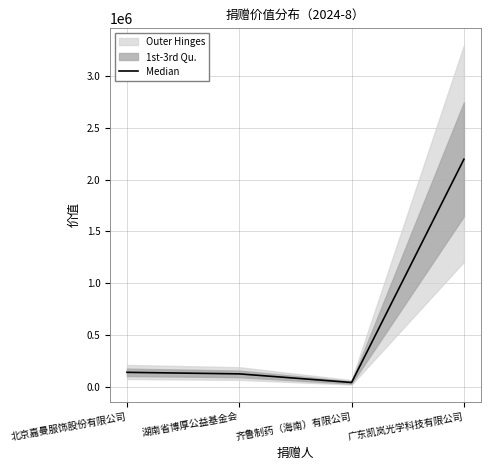

List the labels in order of value, largest first.

广东凯岚光学科技有限公司, 北京嘉曼服饰股份有限公司, 湖南省博厚公益基金会, 齐鲁制药（海南）有限公司